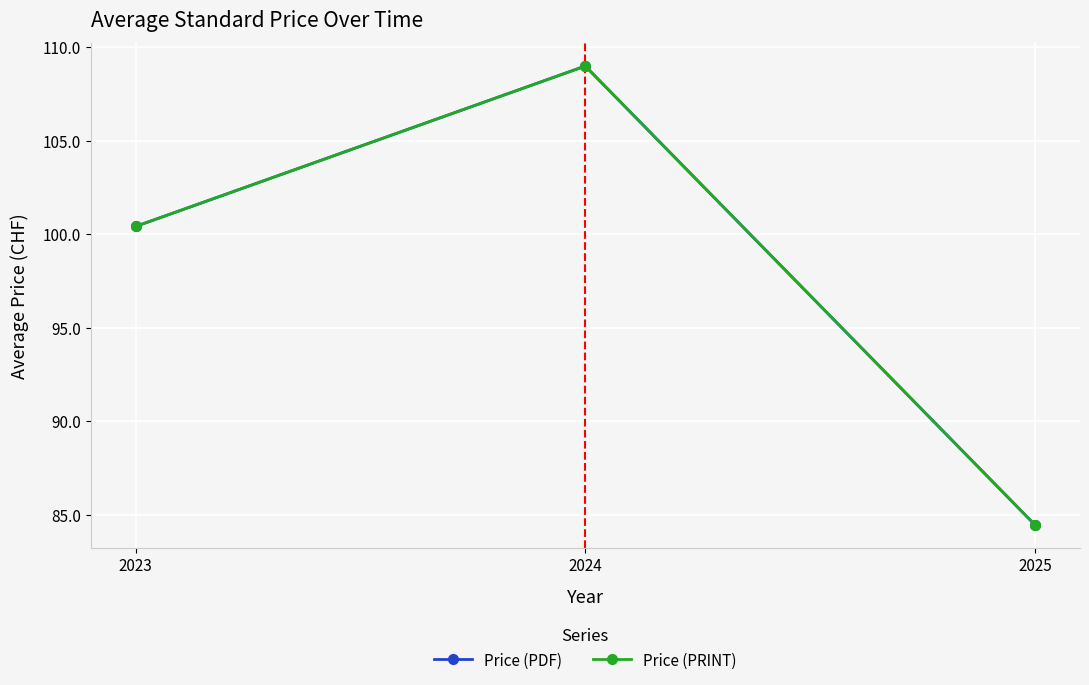

At which label does Price (PDF) reach its minimum?

2025